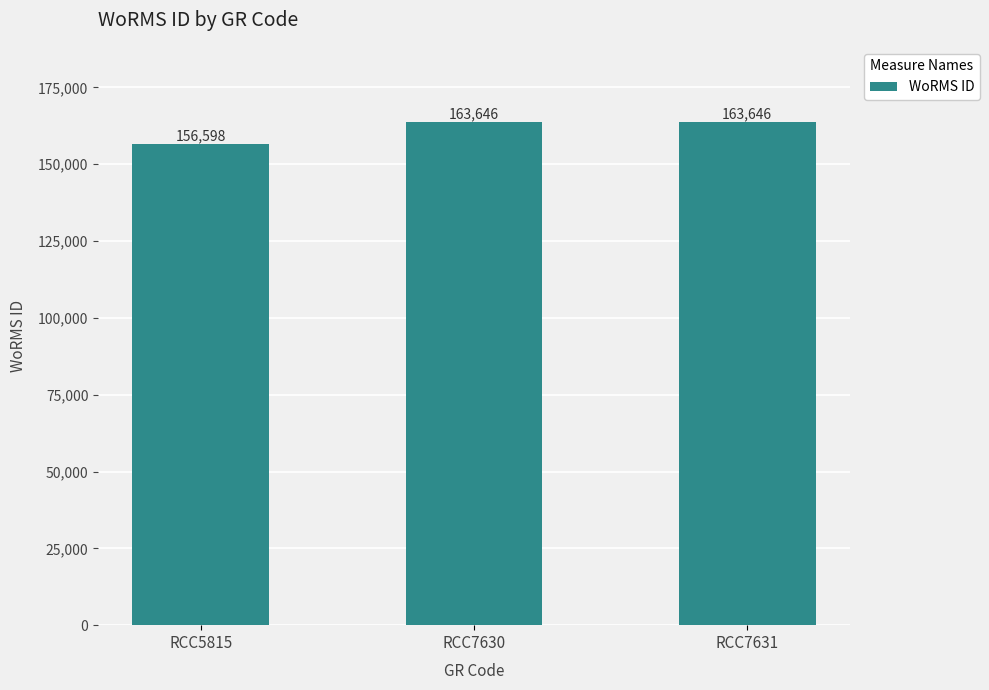

The chart shows a value of 227062 at RCC7630. True or false?

False